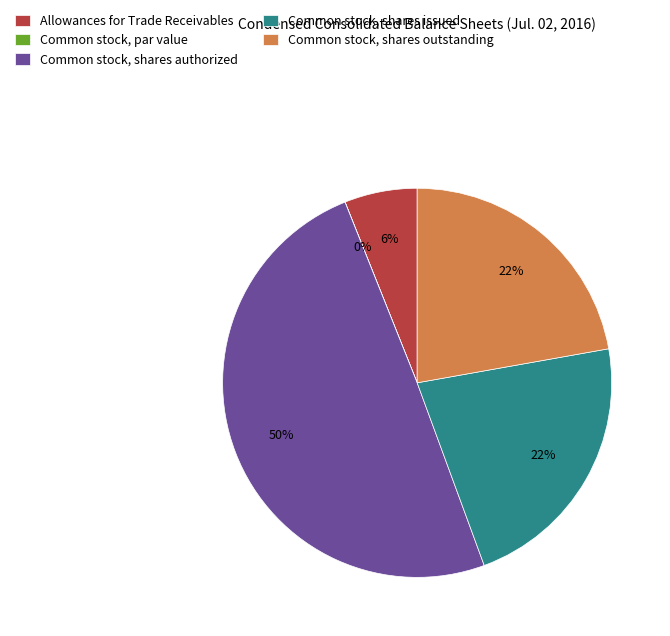

Does any single category account for the majority?

No